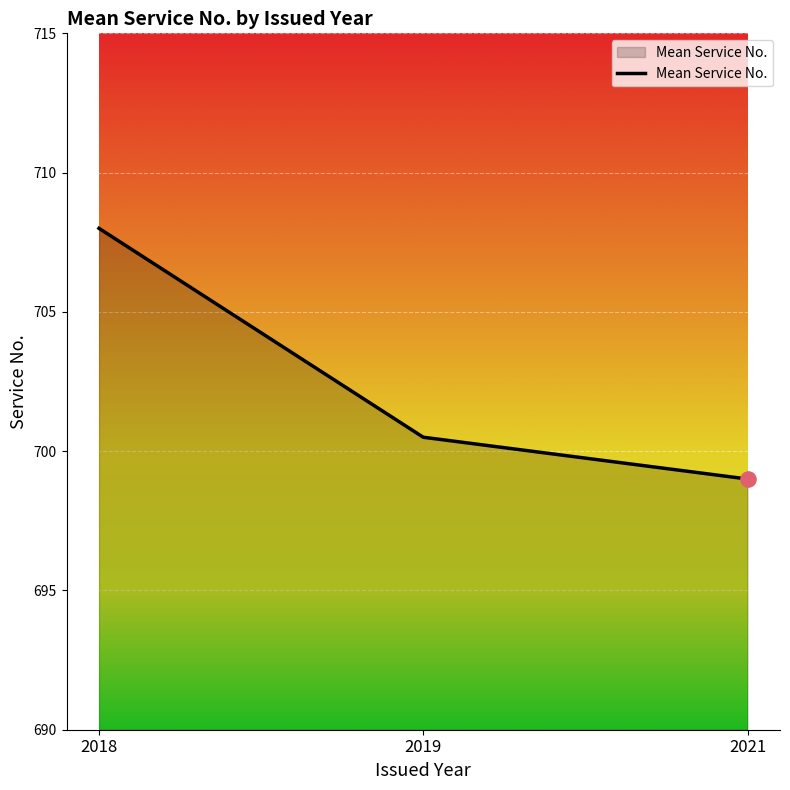

Which has a higher value, 2019 or 2021?

2019